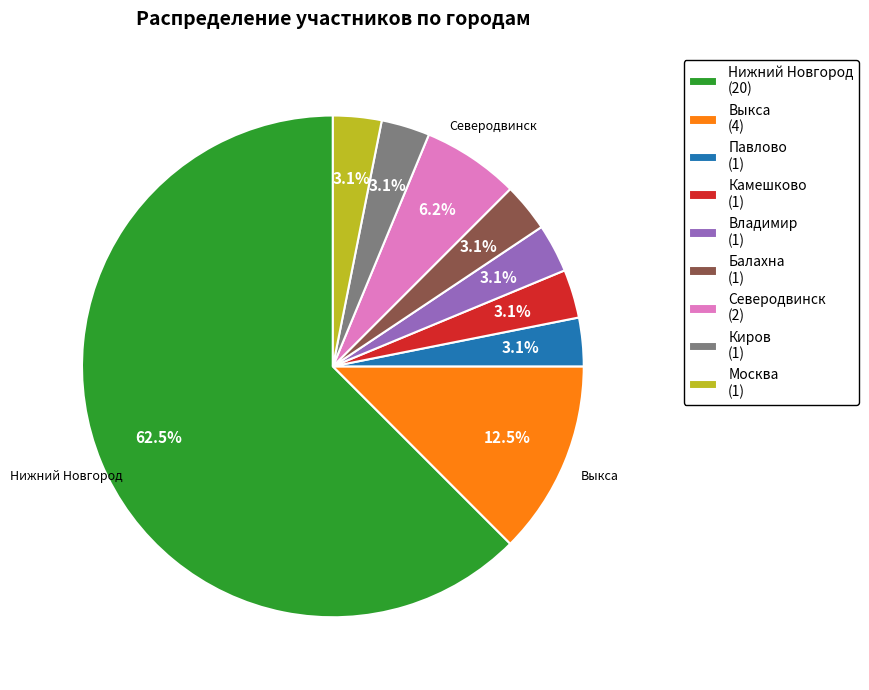

What portion of the pie excludes Выкса?

87.5%